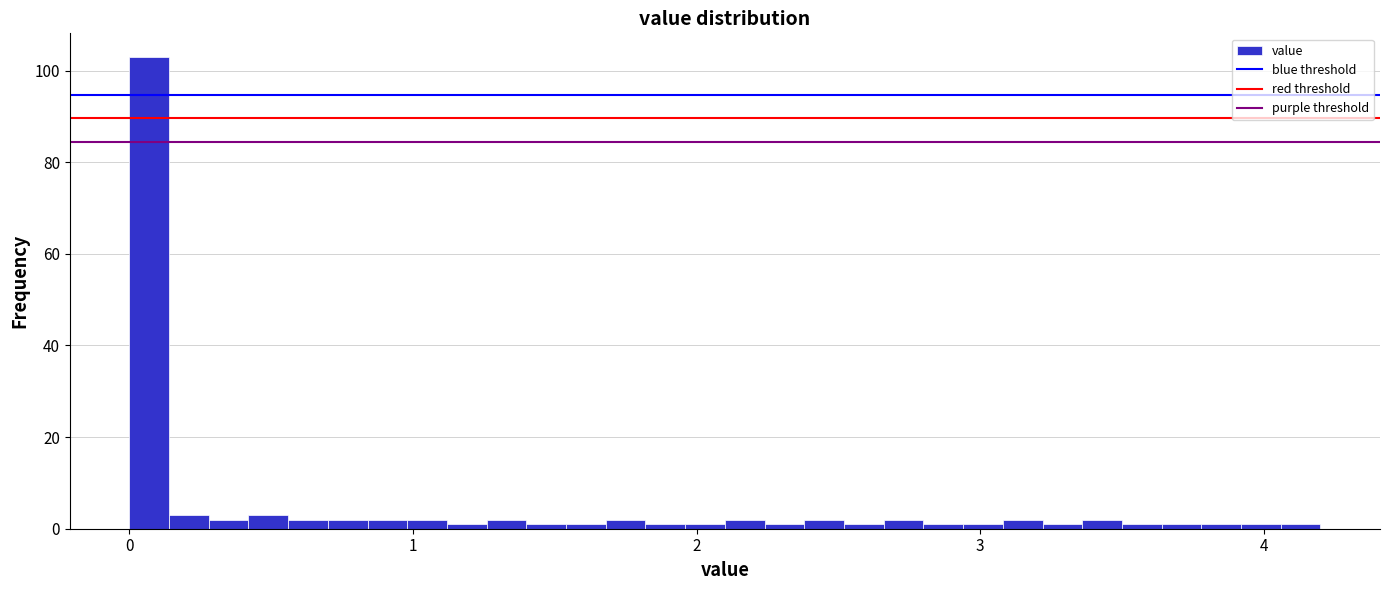

Read against the x-axis, roughly where is the centre of the tallest bar?

0.1